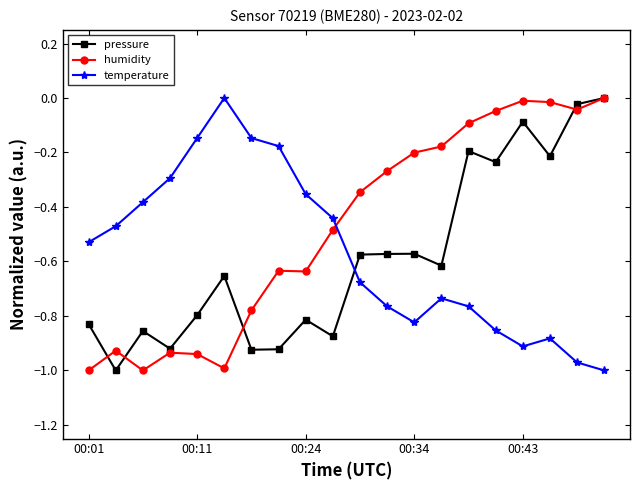

How many interior local peaks does the temperature series have?

3